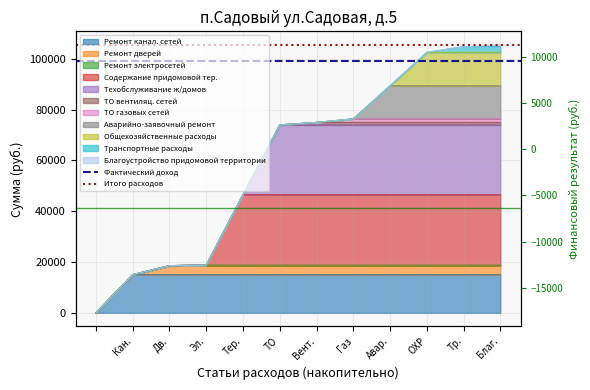

The Фактический доход series shows 23784.4 at Кан.. True or false?

False